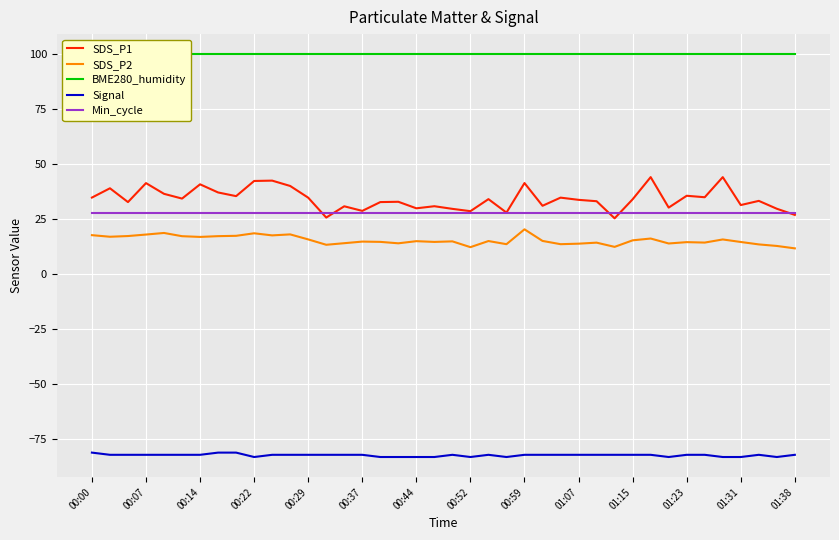

True or false: SDS_P1 and SDS_P2 cross at least once.

False